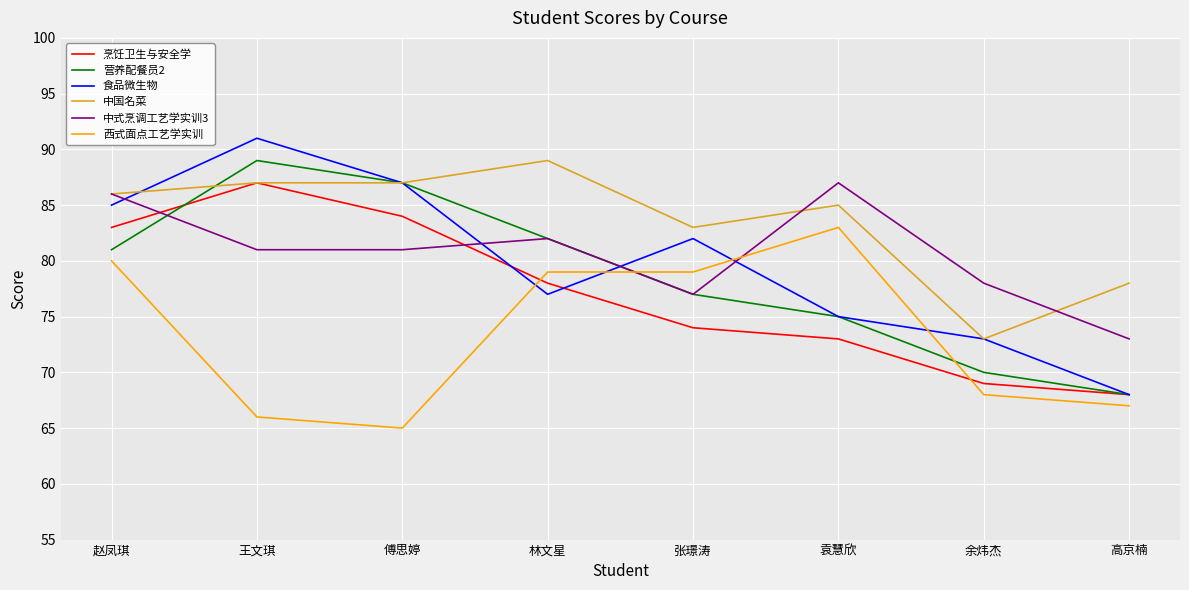

What is the difference between the maximum and minimum values in the 营养配餐员2 series?

21